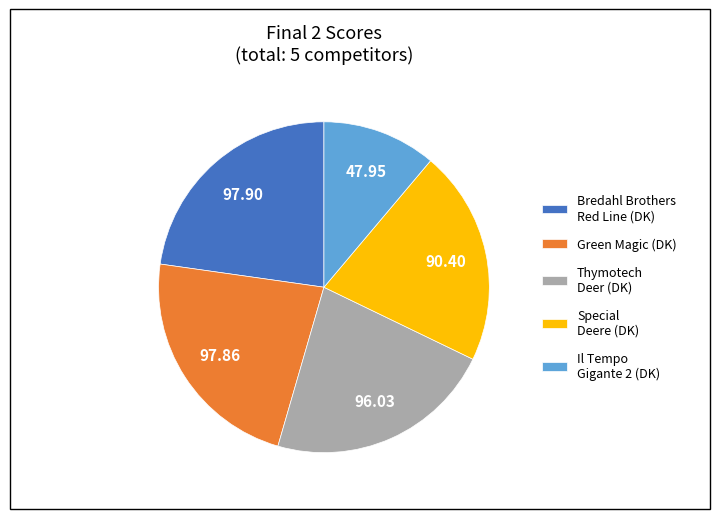

Count the number of slices in the pie.

5